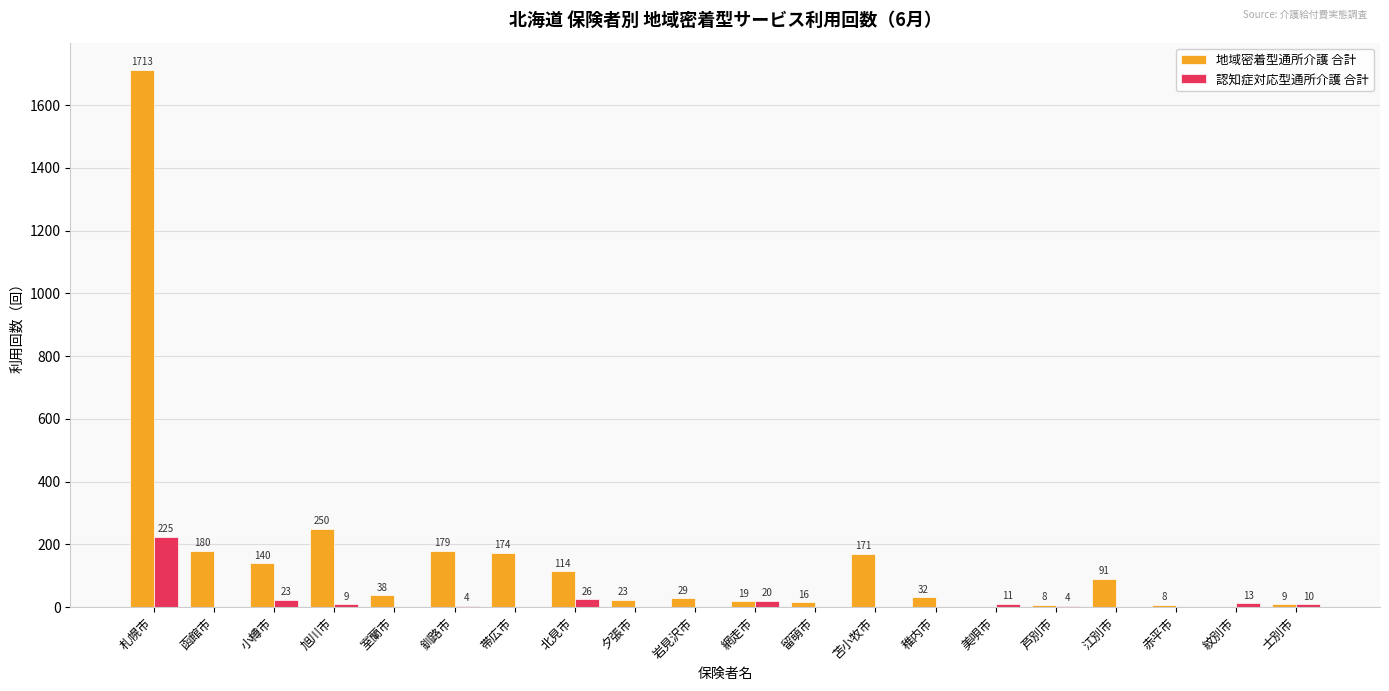

Read the 地域密着型通所介護 合計 value at 稚内市.

32